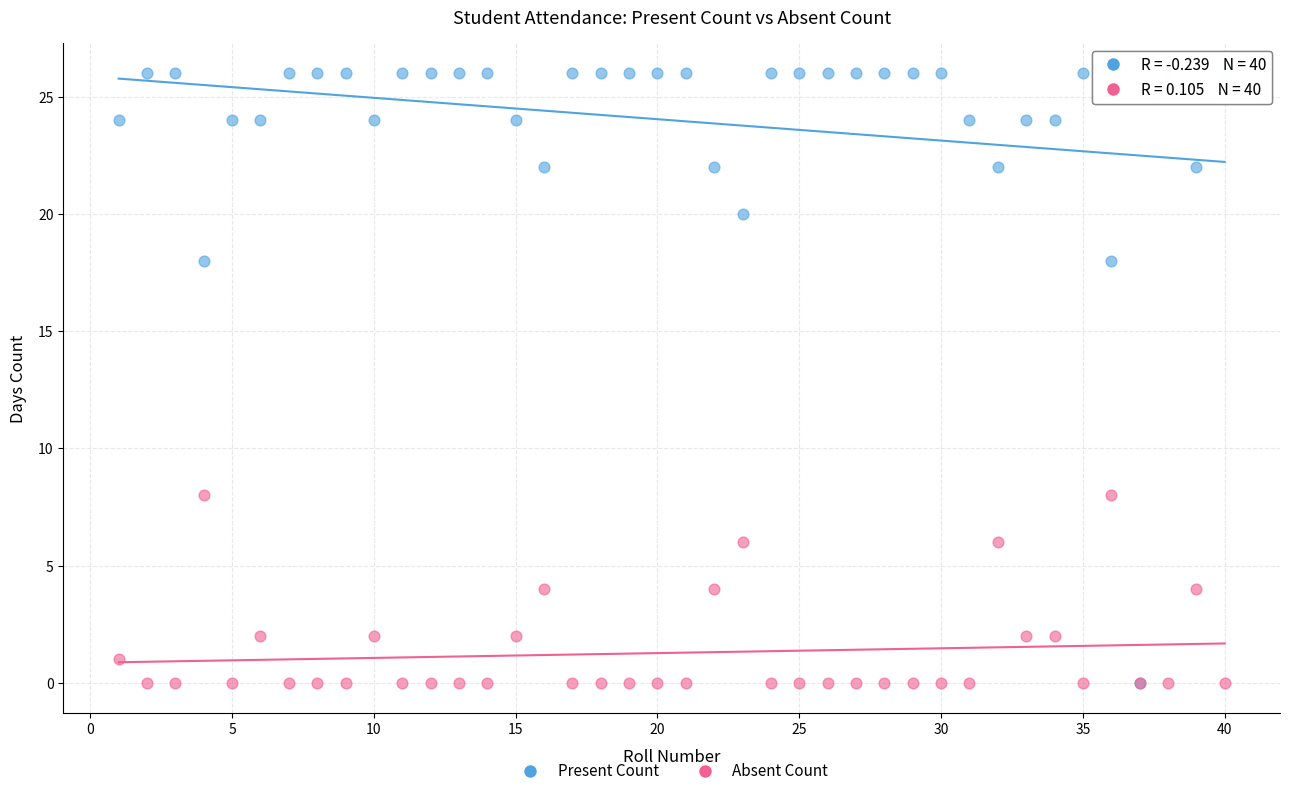

What are all the series names shown in the legend?

Present Count, Absent Count